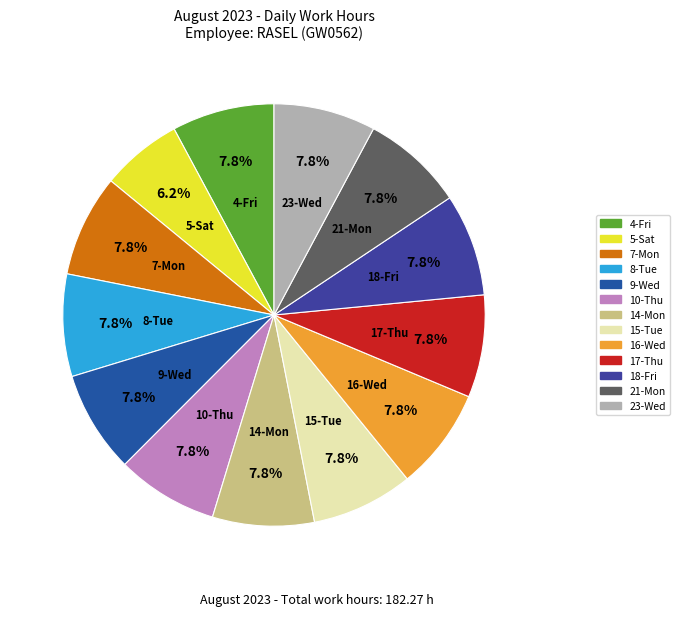

To the nearest percent, what is the average slice percentage?

8%